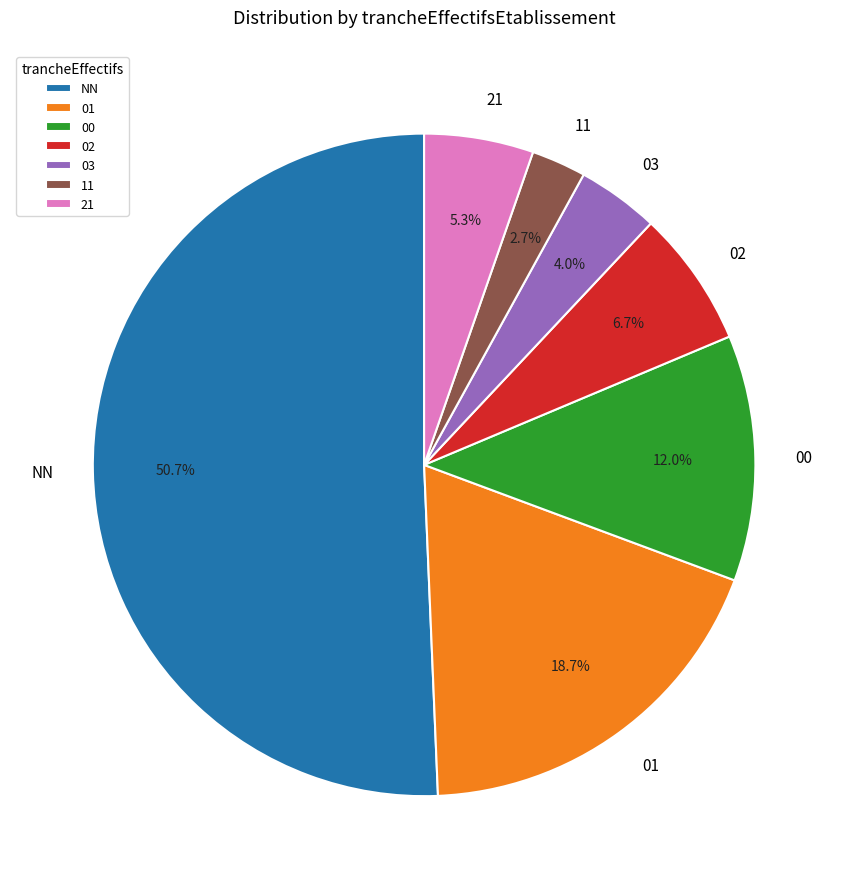

What is the ratio of the value at 00 to the value at NN?

0.2